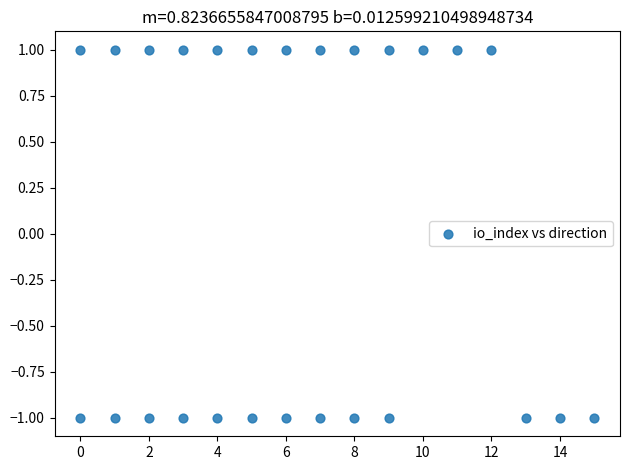

What is the range of X values (max minus min)?

15